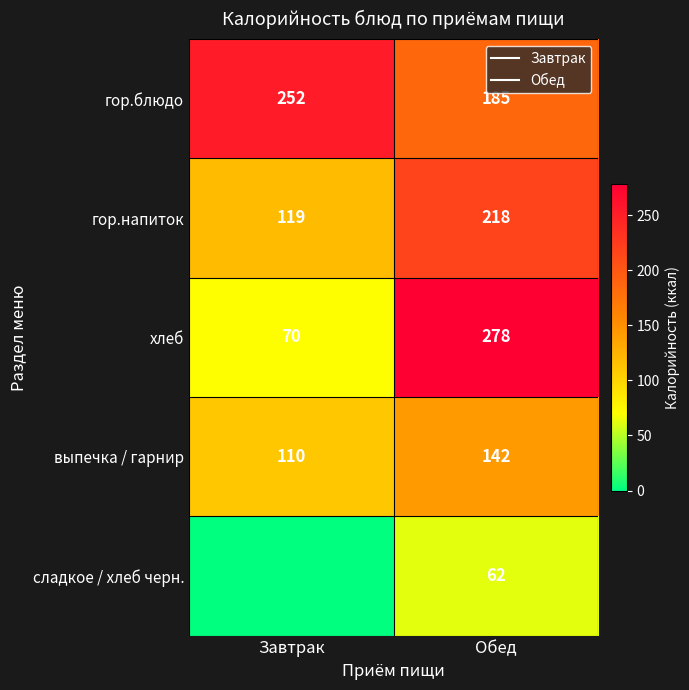

Between Обед and Завтрак, which is larger?

Завтрак